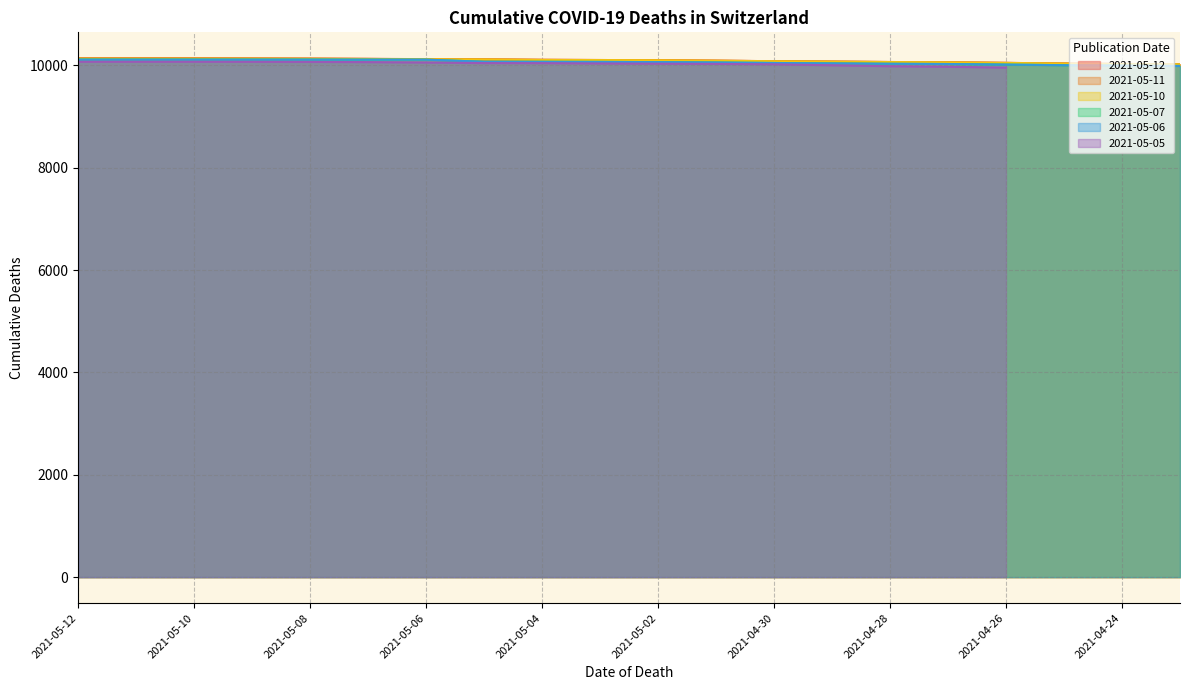

Does the chart have visible grid lines?

Yes